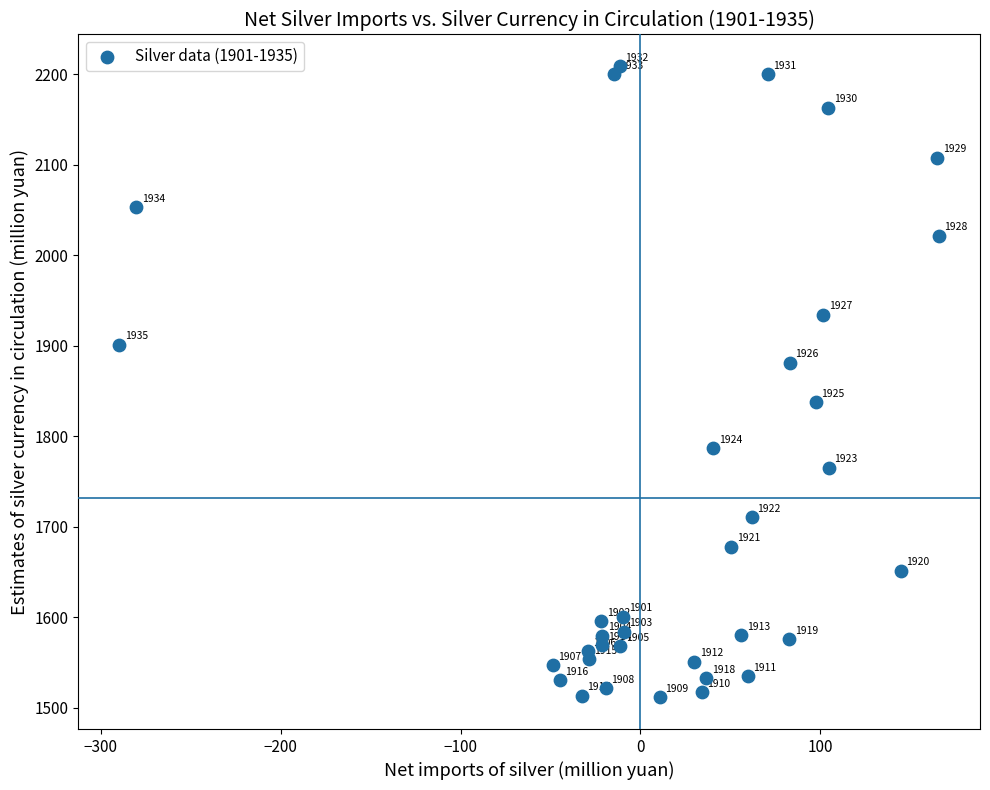

What is the range of Y values (max minus min)?

697.7